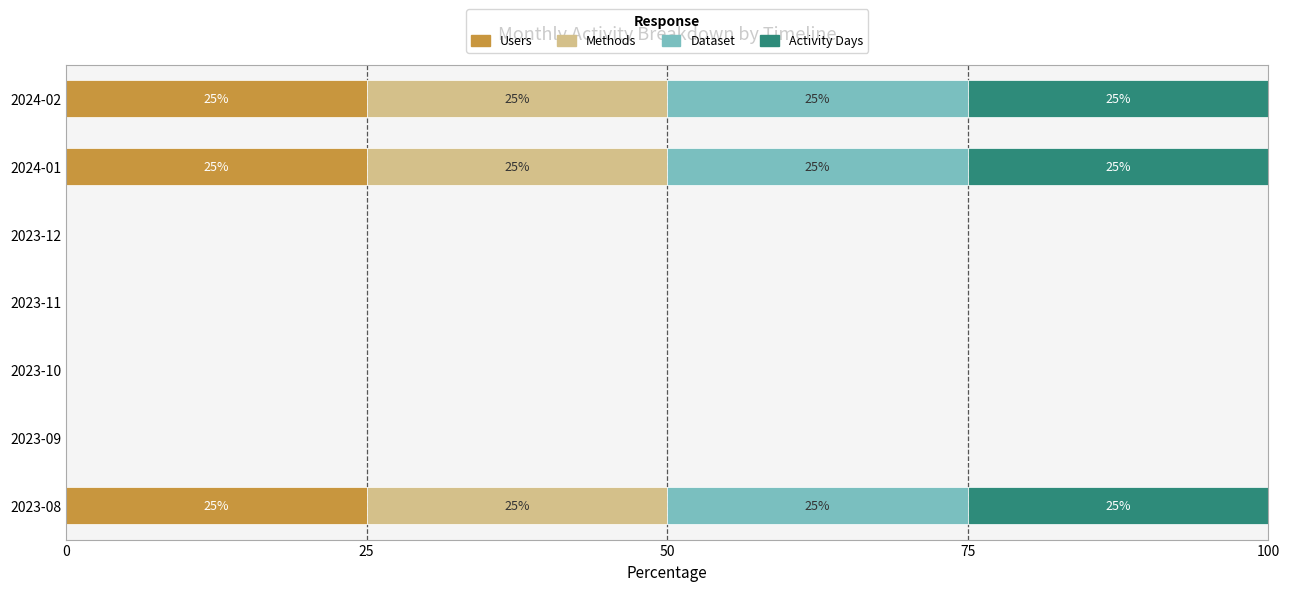

How many data points does each series have?

7